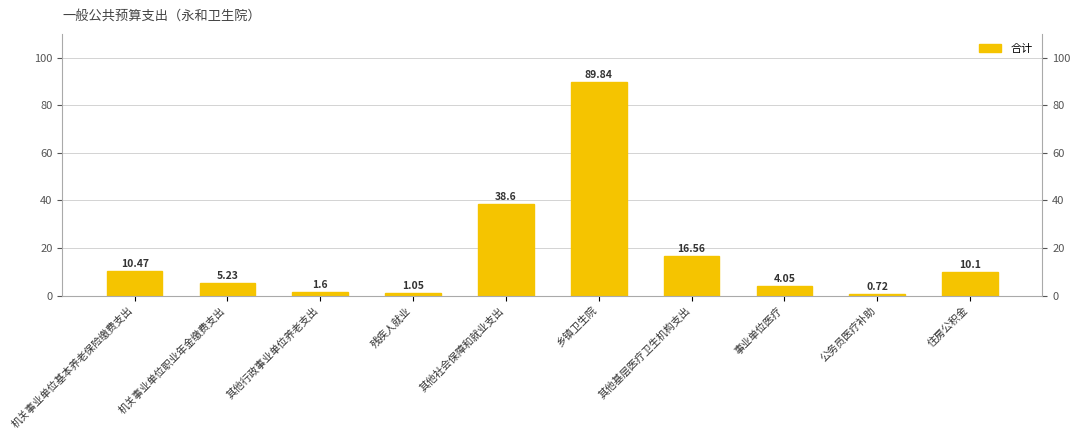

Reading left to right, transcribe all the data shown in this chart.

10.5	5.2	1.6	1.1	38.6	89.8	16.6	4.0	0.7	10.1